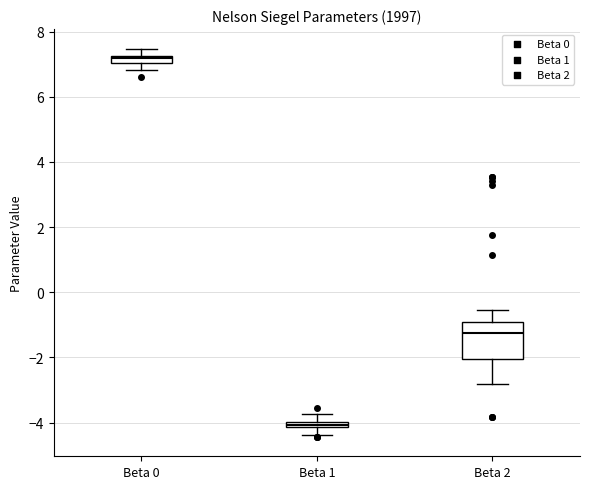

Where does the lower whisker of the box for Beta 0 end on the y-axis? The values are not printed on the chart, so give them approximately, as read against the axis.

6.8